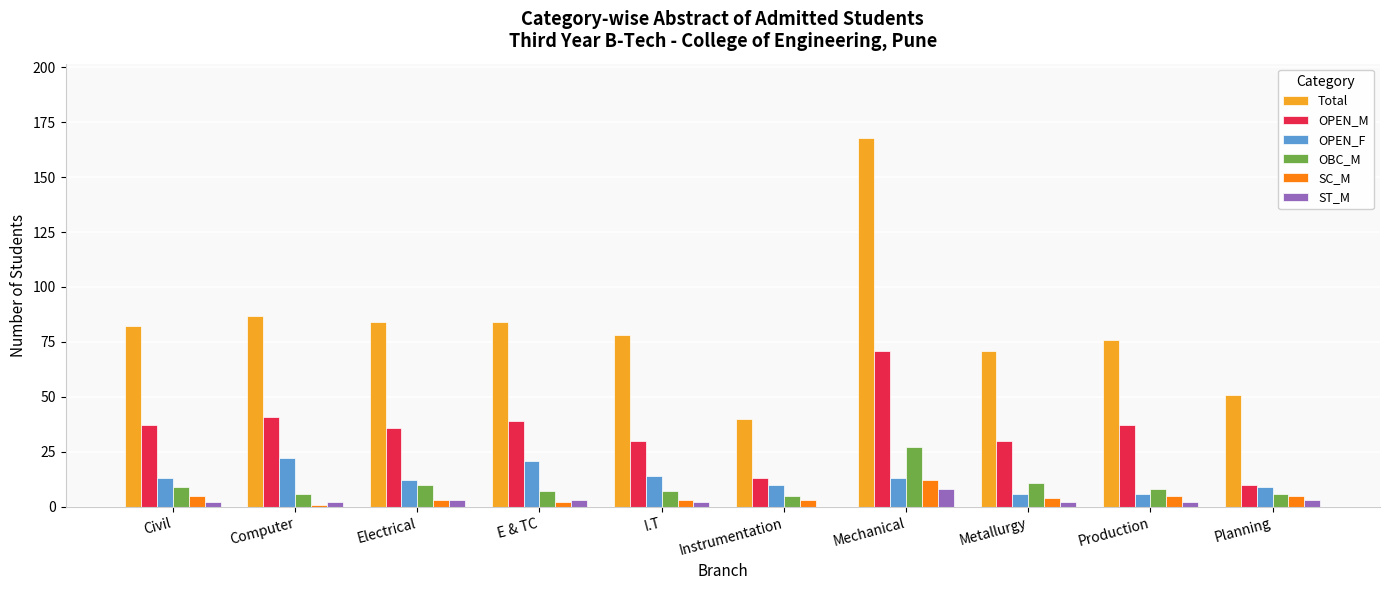

What is the sum of all SC_M values?

43